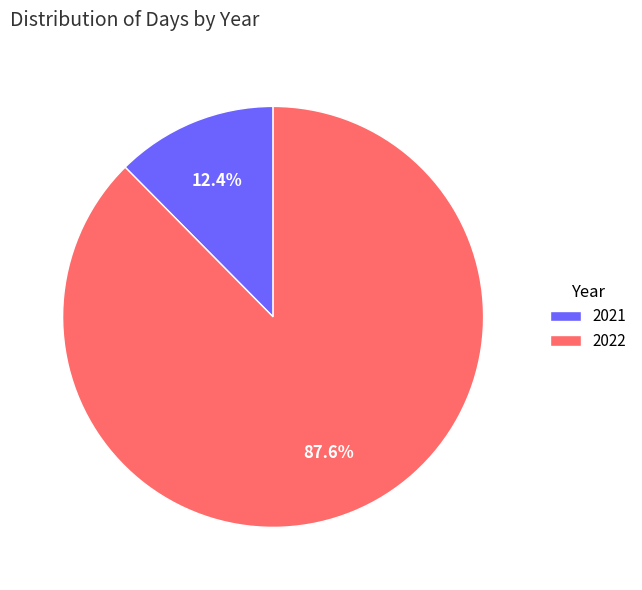

Is 2021 the majority of the pie?

No